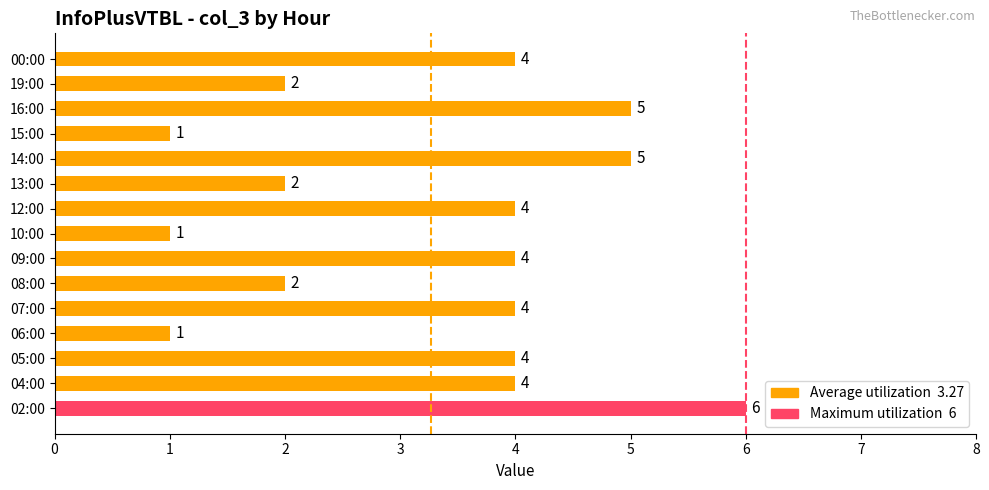

How many values are between 2 and 4?

9